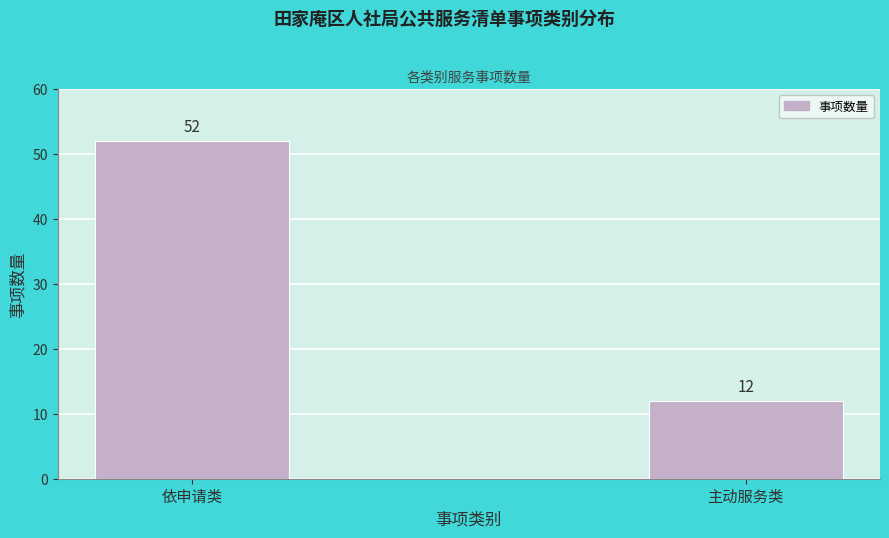

Reading left to right, transcribe all the data shown in this chart.

52	12